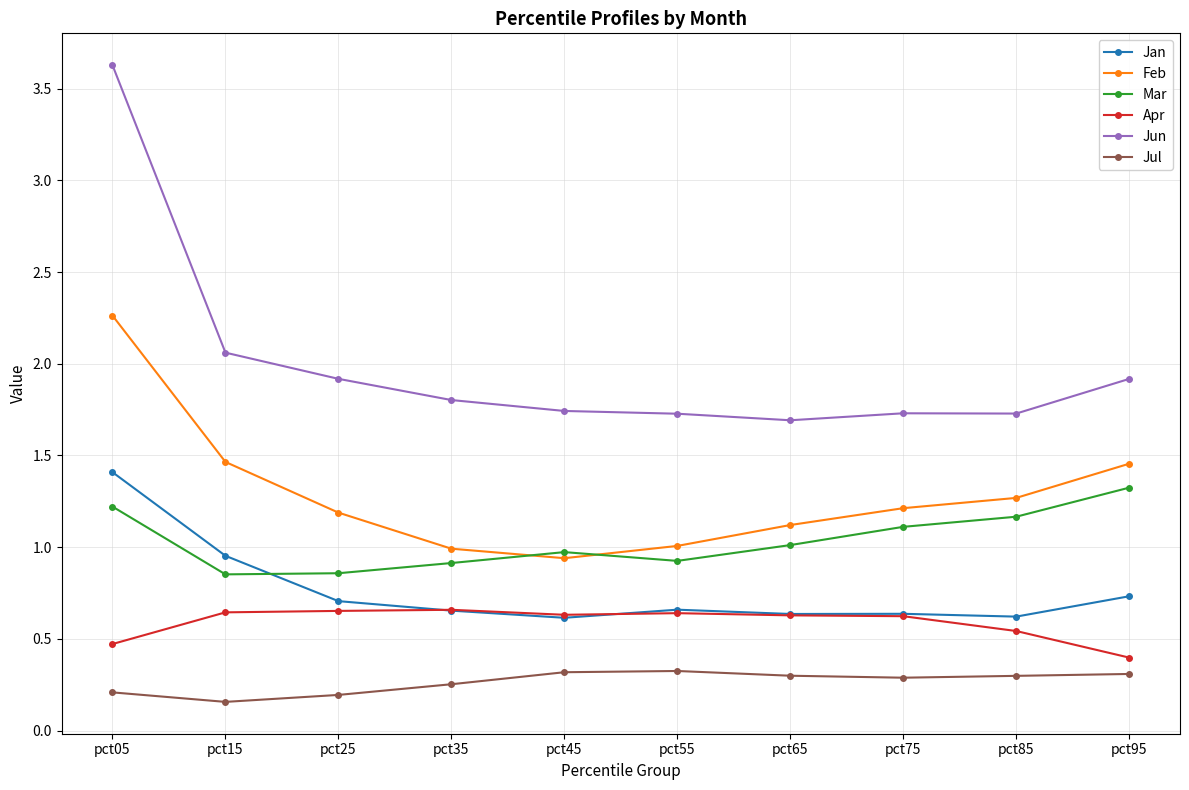

What is the sum of all Mar values?

10.4